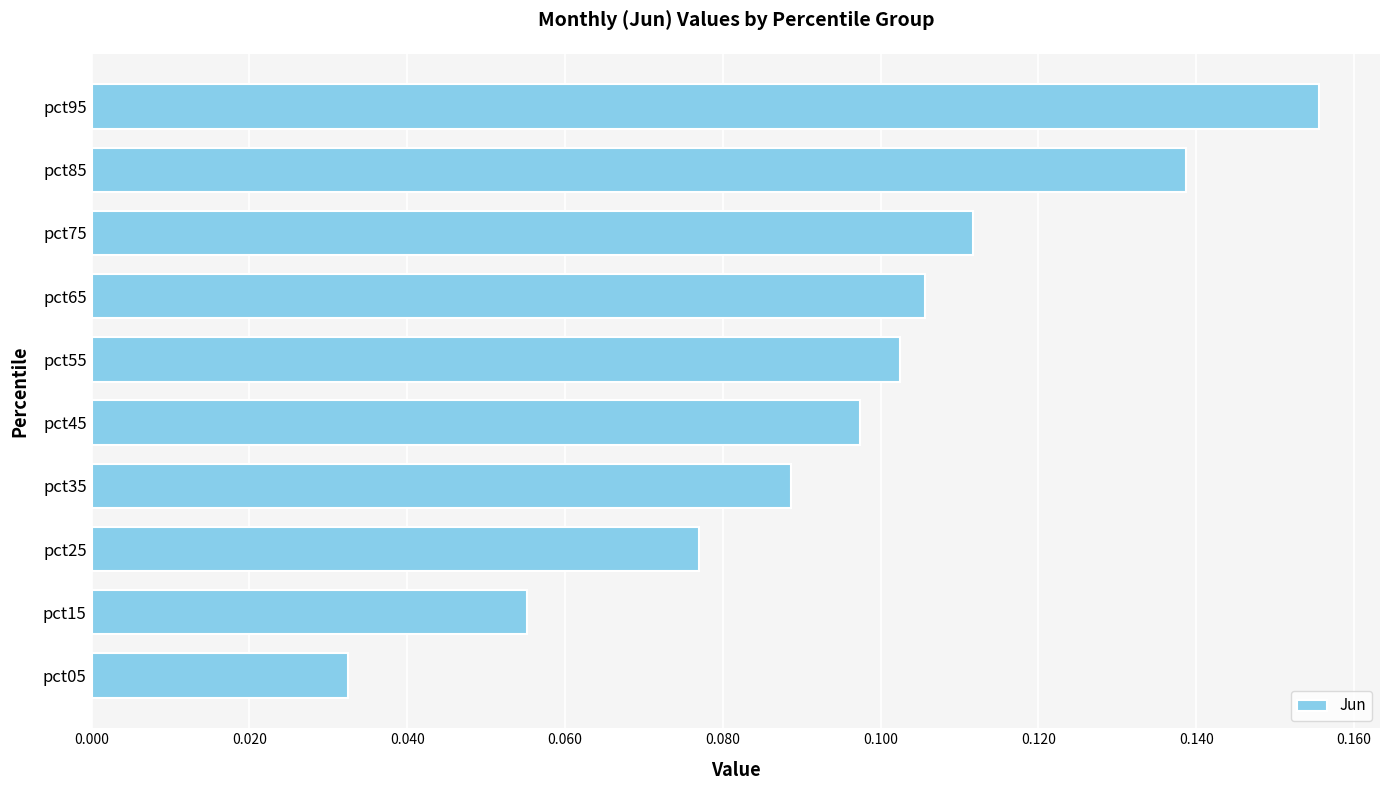

Rank the categories by value from highest to lowest.

pct95, pct85, pct75, pct65, pct55, pct45, pct35, pct25, pct15, pct05